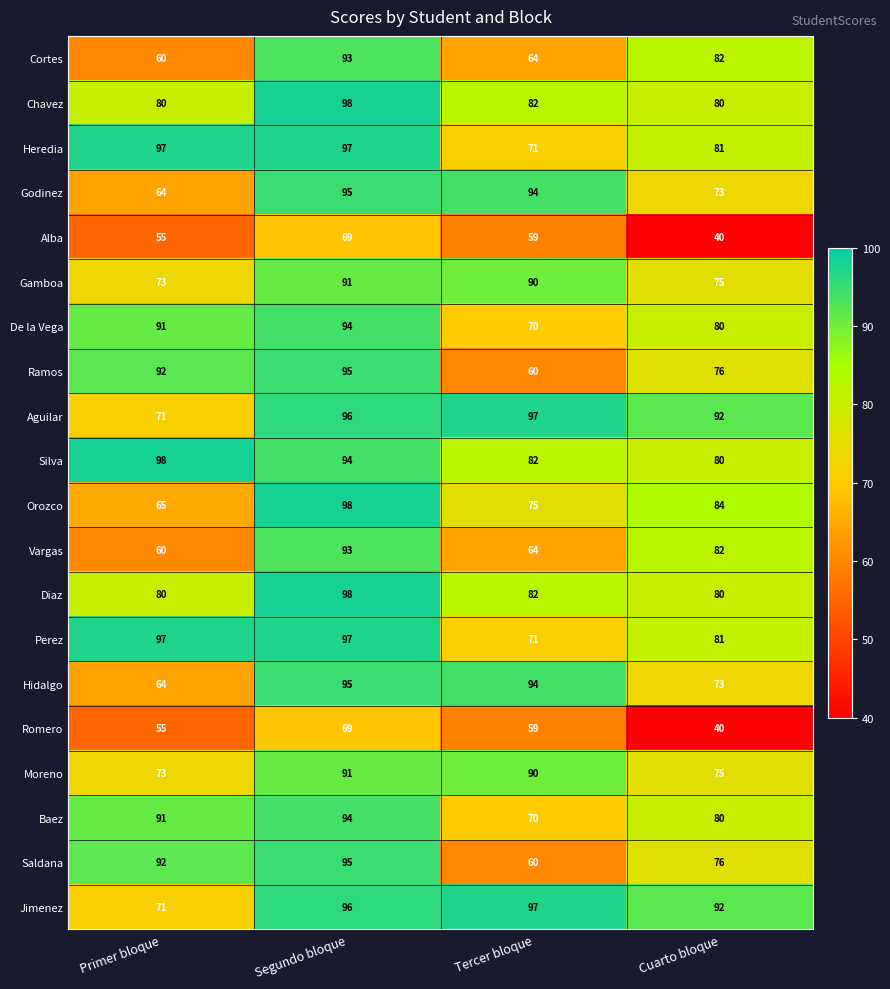

What is the sum of the Godinez values at Tercer bloque and Segundo bloque?

189